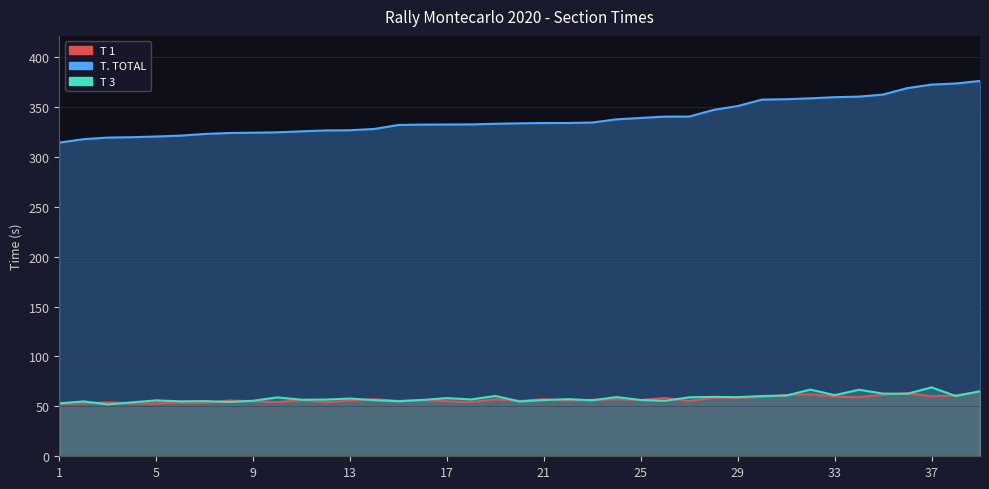

Reading right to left, transcribe all the data shown in this chart.

T. TOTAL: 376.0	373.5	372.4	368.9	362.4	360.3	359.7	358.6	357.7	357.3	350.9	347.0	340.4	340.3	338.9	337.6	334.4	333.9	333.9	333.6	333.1	332.5	332.4	332.3	331.9	327.9	326.6	326.4	325.6	324.5	324.2	323.9	322.9	321.2	320.4	319.6	319.3	317.7	314.2
T 1: 64.6	61.1	60.0	63.2	61.7	59.1	59.9	62.0	61.3	59.4	58.6	58.6	55.4	58.4	56.3	57.2	56.5	55.7	57.2	55.4	57.1	54.3	55.2	56.2	55.4	57.1	55.9	54.1	56.2	54.2	55.2	55.8	53.4	54.0	53.0	53.0	54.0	53.0	53.0
T 3: 65.2	60.4	69.0	62.6	62.8	66.7	61.2	66.8	60.8	60.4	59.2	59.5	59.1	55.6	56.4	59.3	56.1	57.2	56.3	54.9	60.4	56.9	58.3	56.5	55.1	56.2	57.8	56.8	56.7	59.0	55.6	54.4	55.3	55.0	56.0	54.0	52.0	55.0	53.0